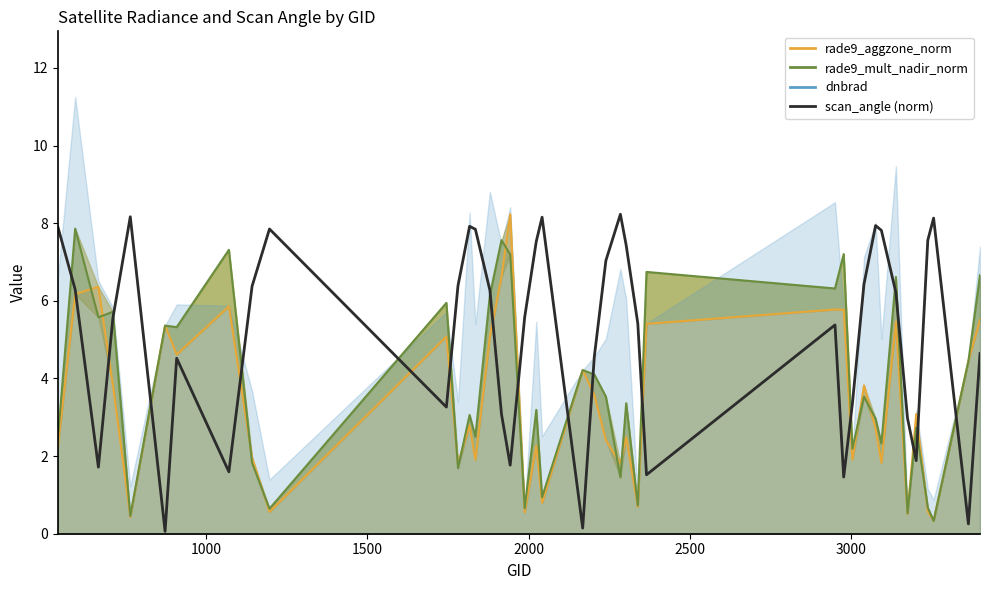

In rade9_aggzone_norm_line, how many points are higher than both neighbors (excluding endpoints)?

13